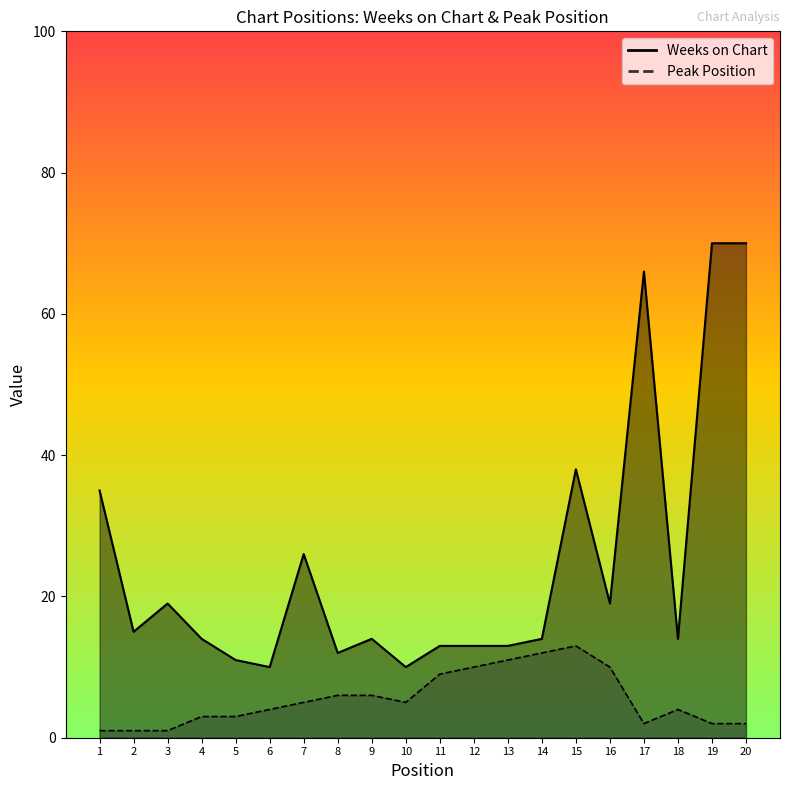

Which series changed the most between 1 and 4?

Weeks on Chart